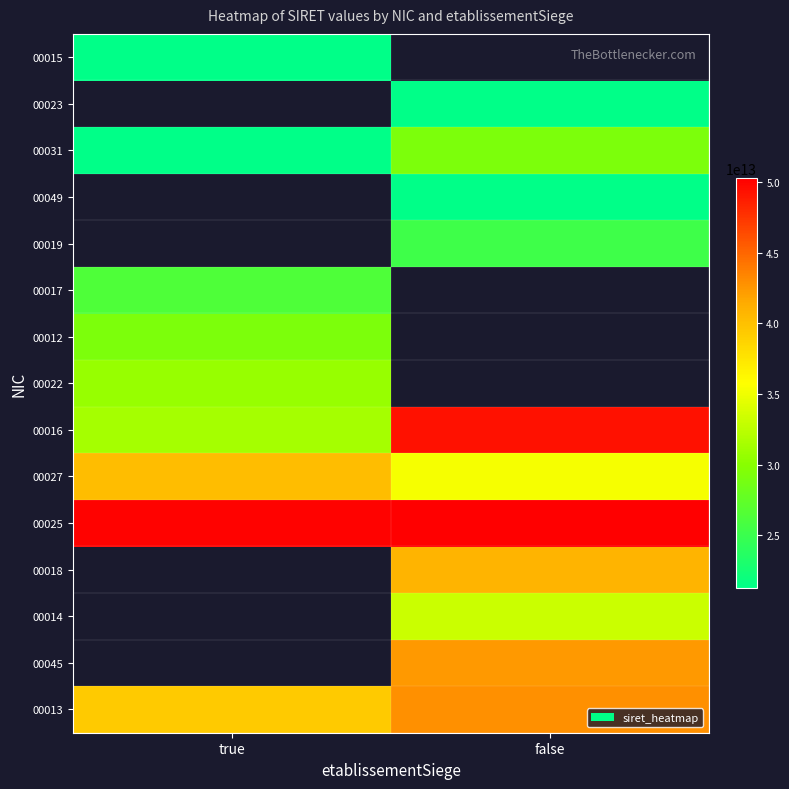

Which series changed the most between true and false?

00016